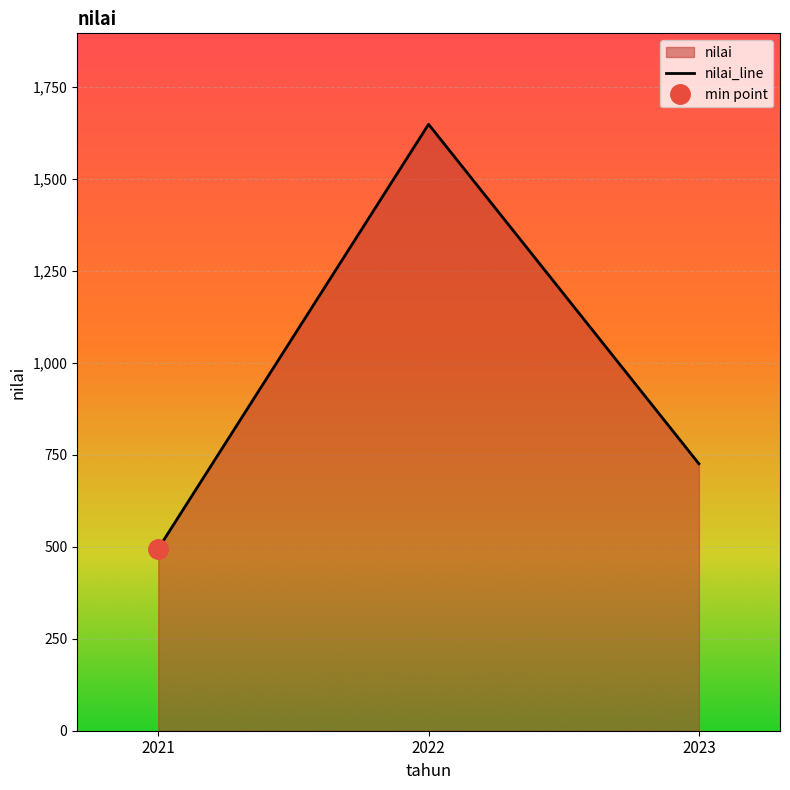

What is the value of the 3rd point from the left?

726